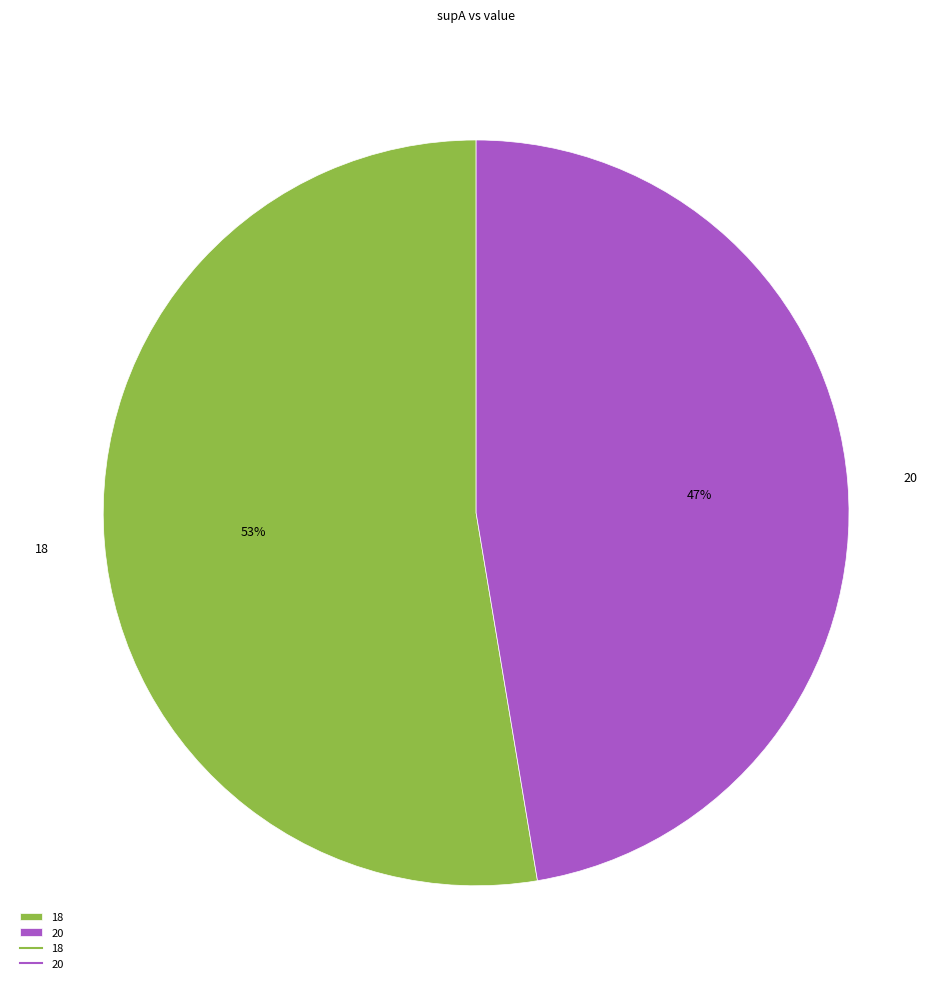

To the nearest percent, what is the combined percentage of 20 and 18?

100%